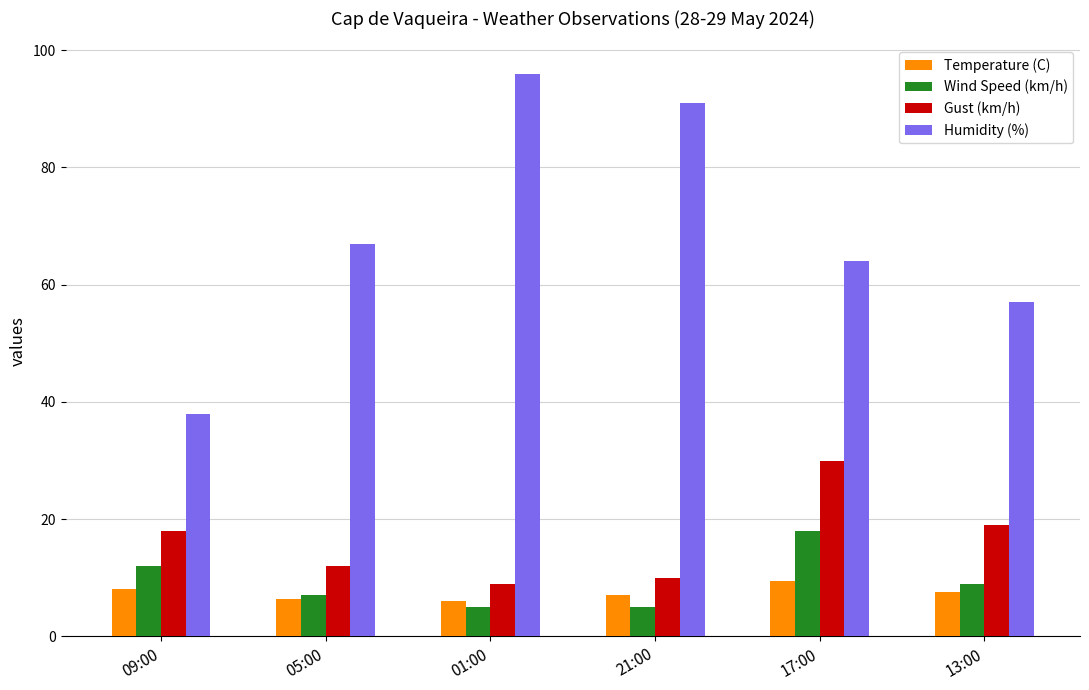

True or false: Temperature (C) has a value of 10.8 at 21:00.

False